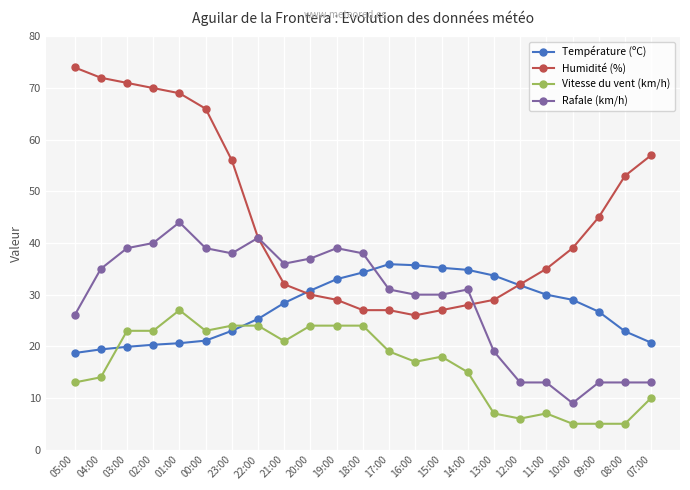

What is the highest value of the Vitesse du vent (km/h) series?

27.0